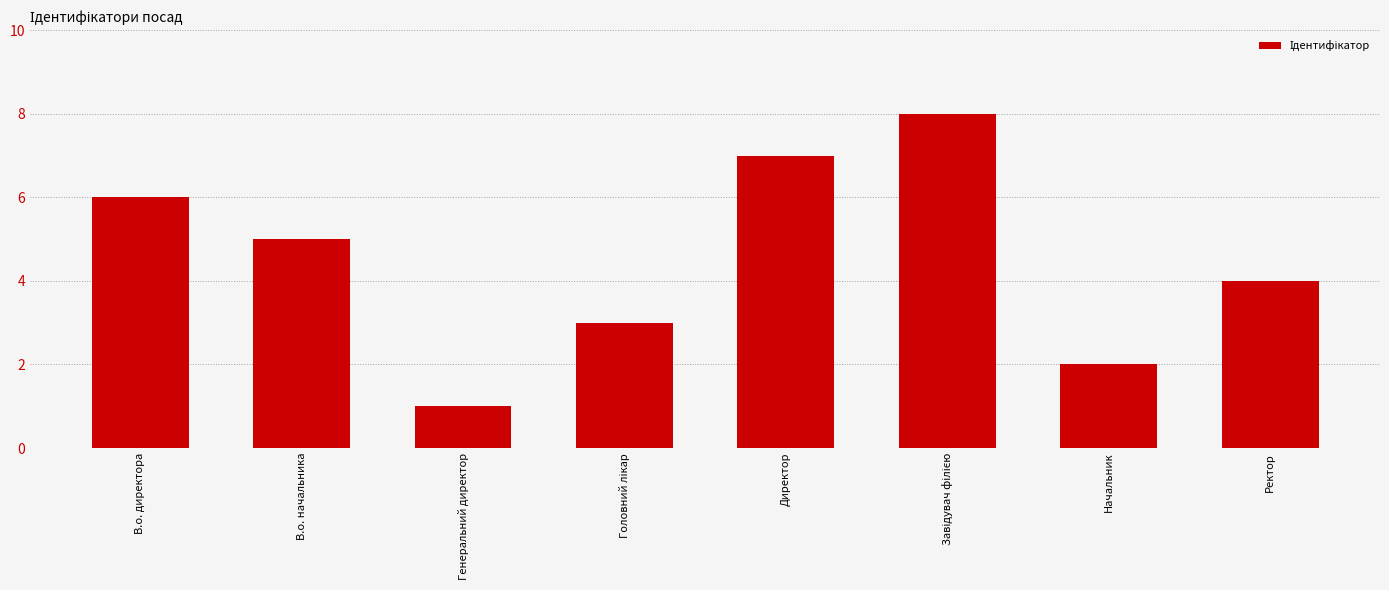

Reading left to right, transcribe all the data shown in this chart.

6	5	1	3	7	8	2	4